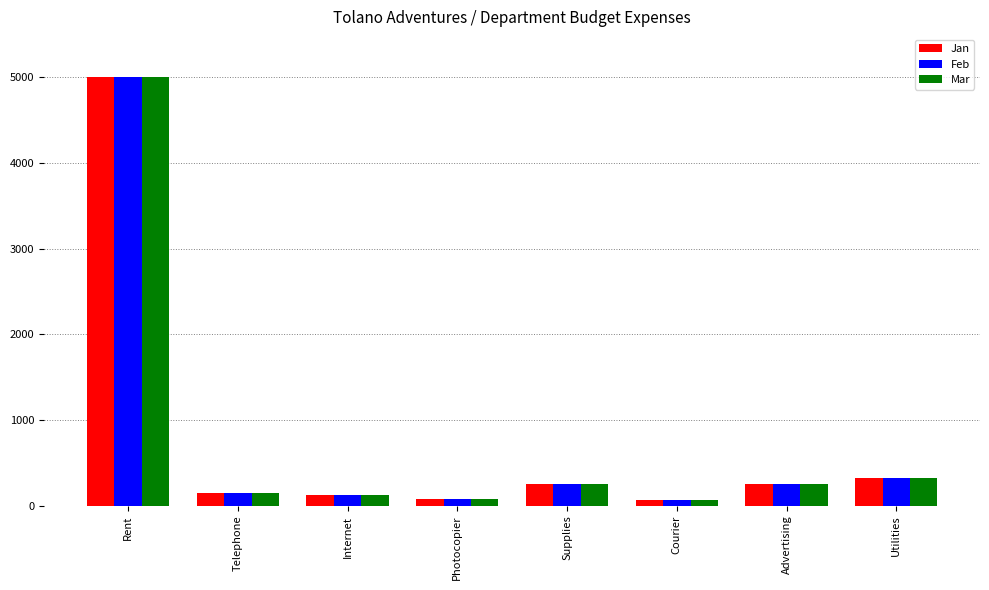

Is the value of Feb at Supplies greater than the value of Jan at Internet?

Yes